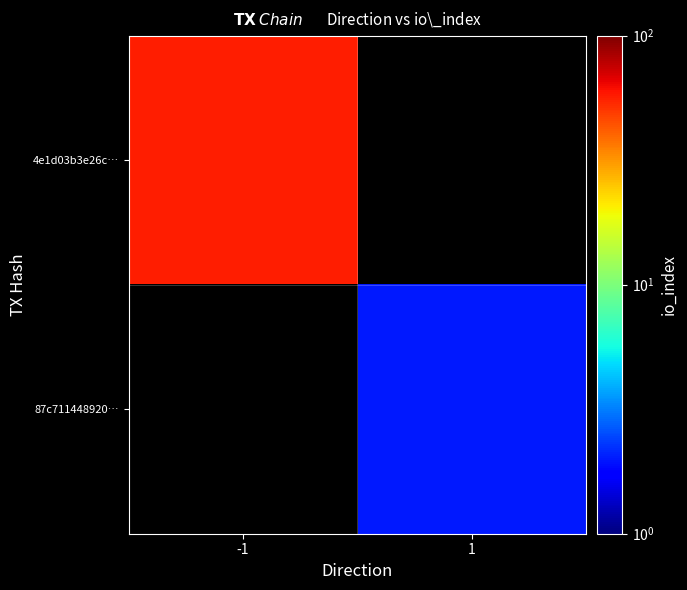

Rank the series by their maximum value, from highest to lowest.

4e1d03b3e26c…, 87c711448920…